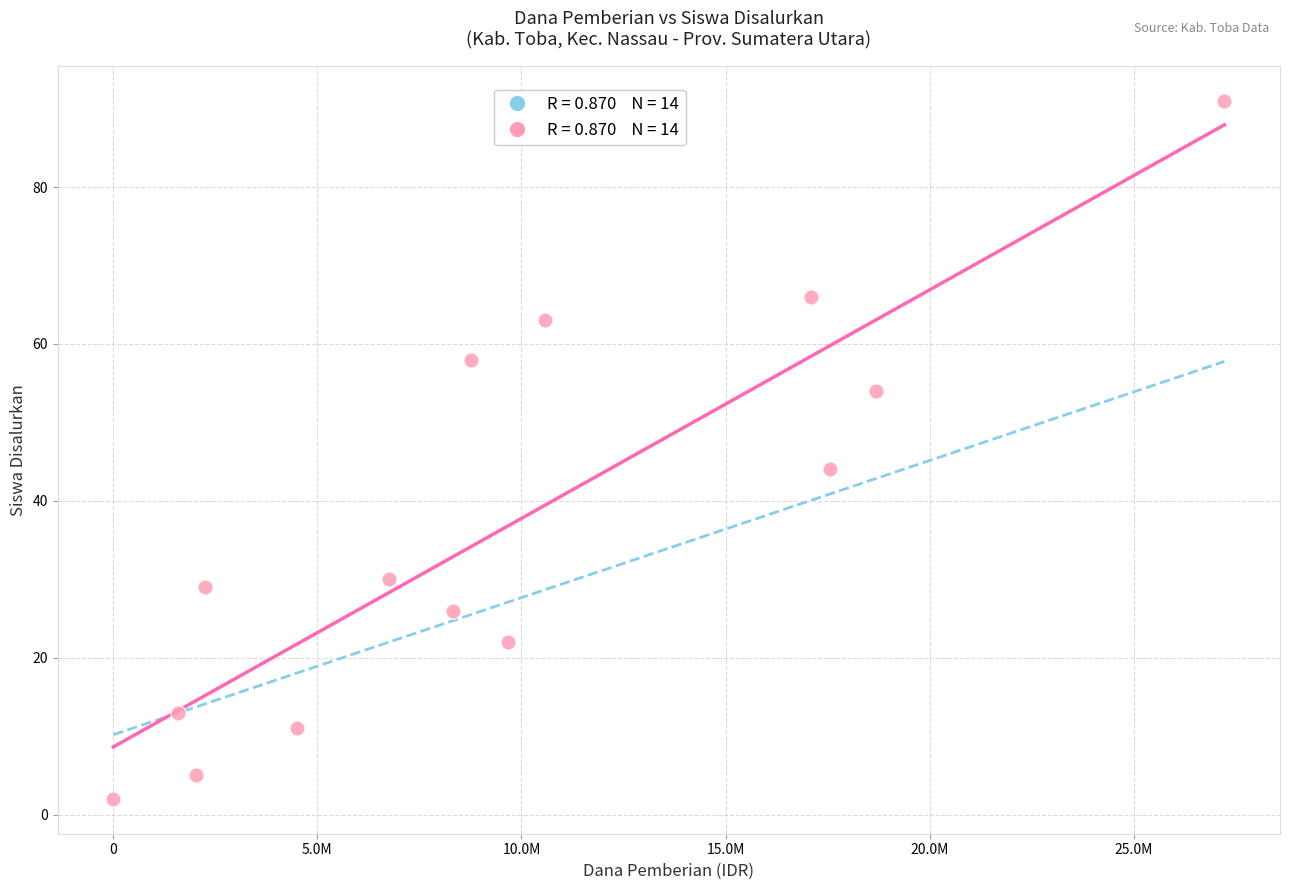

What is the range of X values (max minus min)?

27225000